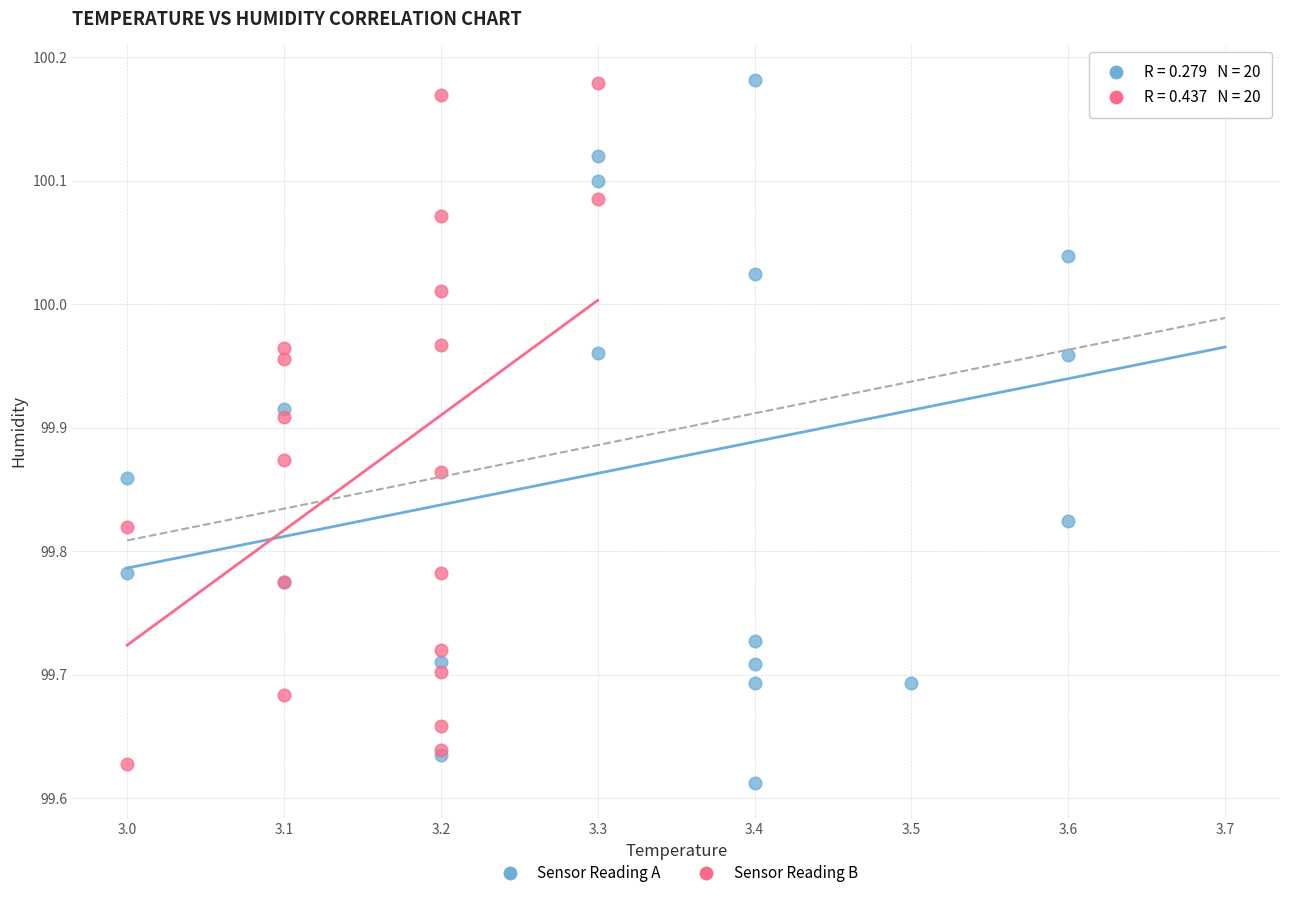

What are all the series names shown in the legend?

Sensor Reading A, Sensor Reading B